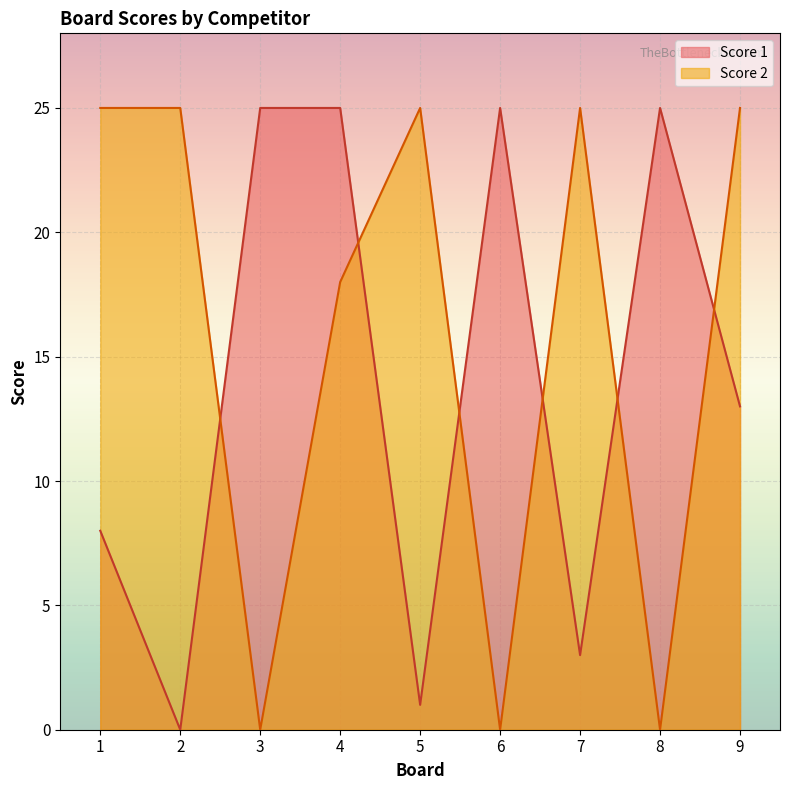

How many intersections are there between Score 2 and Score 1?

6